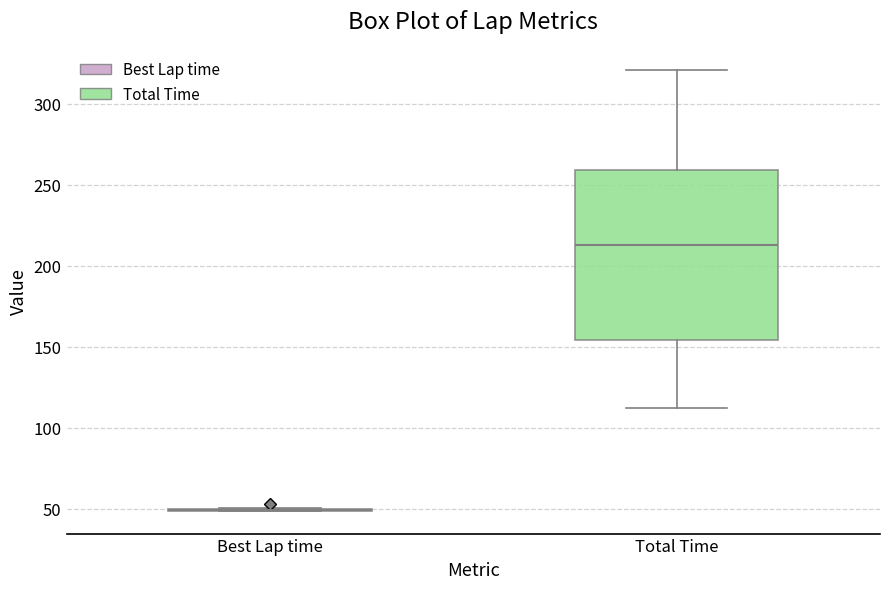

Comparing the boxes themselves (not the whiskers), which one is the tallest?

Total Time